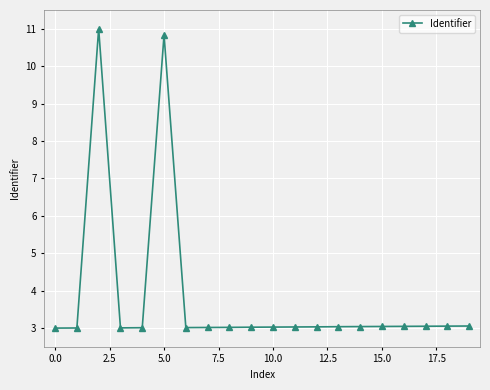

True or false: the data has more than 0 interior local peaks.

True